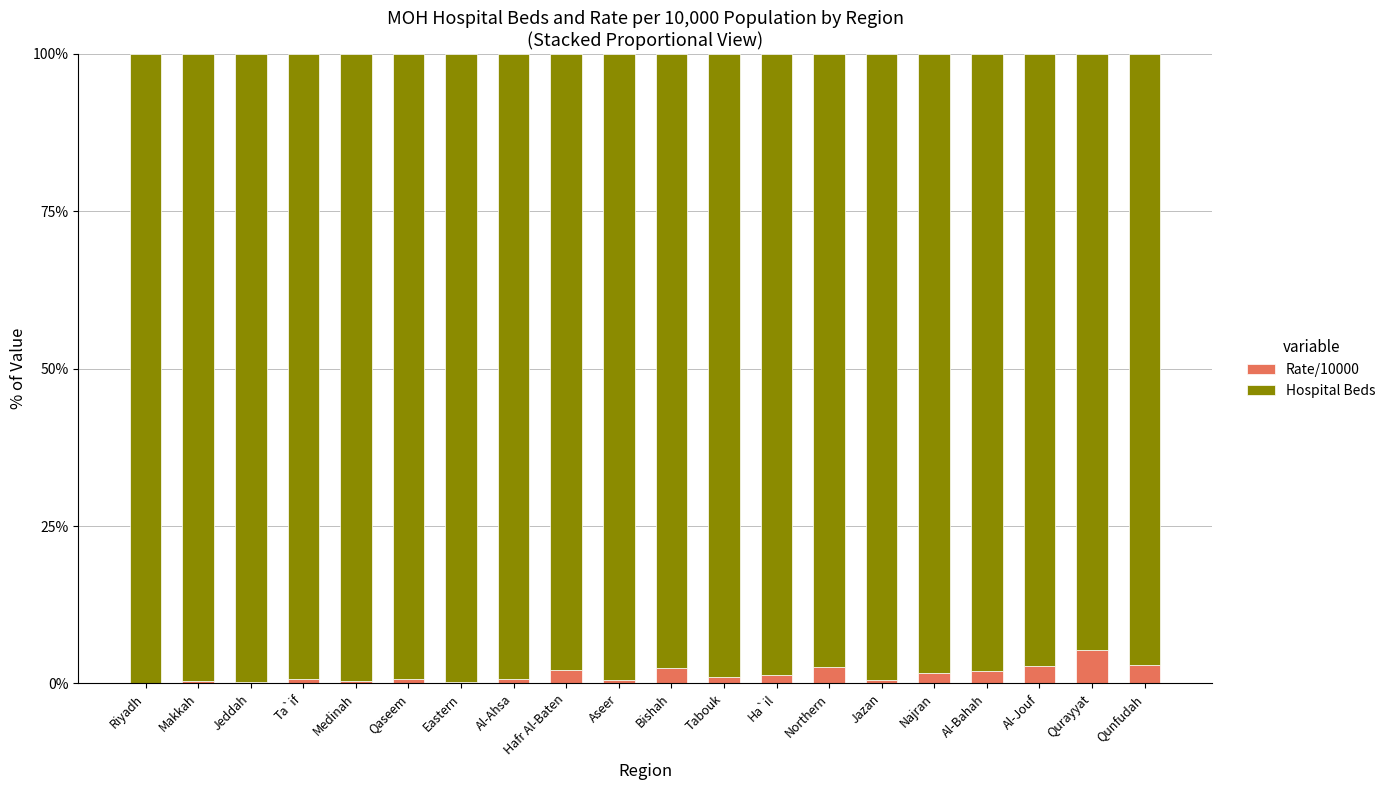

What is the highest value of the Rate/10000 series?

5.4